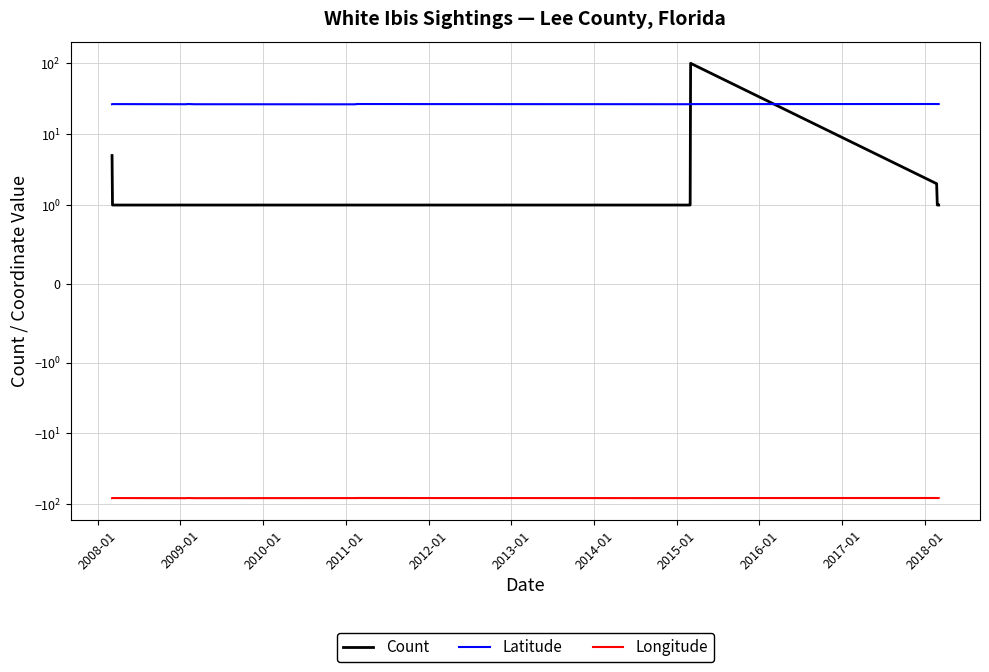

Does the chart display data point markers on the line(s)?

No